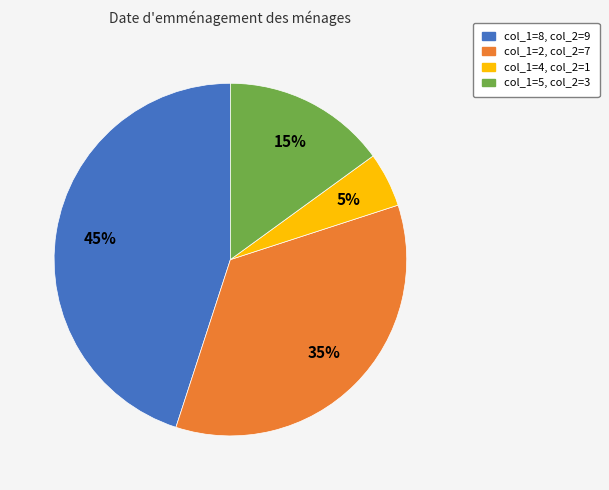

To the nearest percent, what portion does col_1=5, col_2=3 represent?

15%